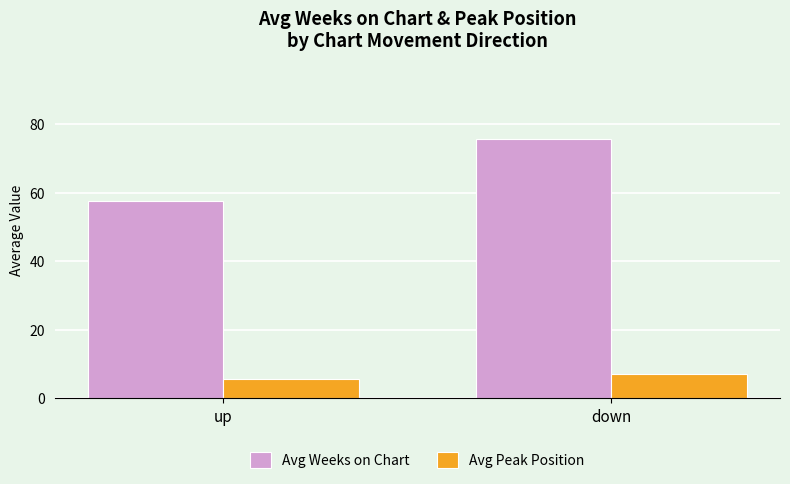

What is the lowest value of the Avg Peak Position series?

5.8